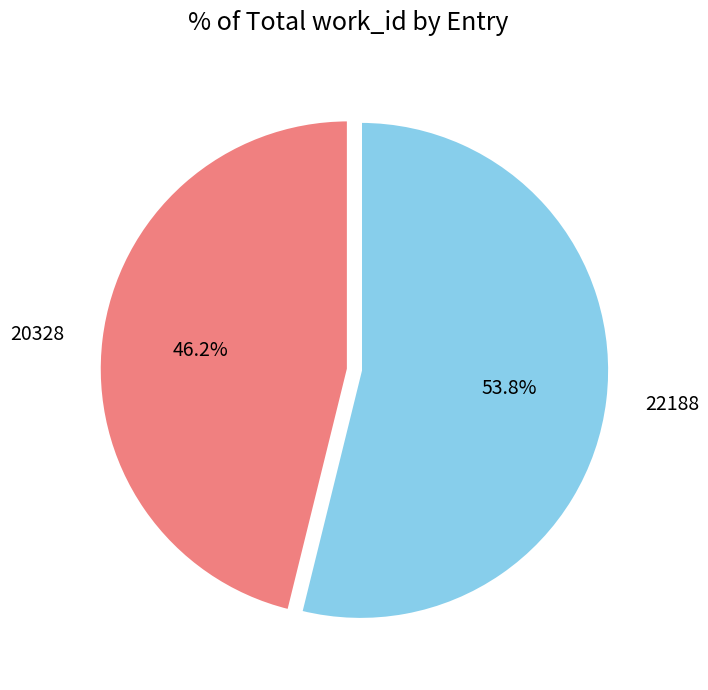

Between 20328 and 22188, which is larger?

22188